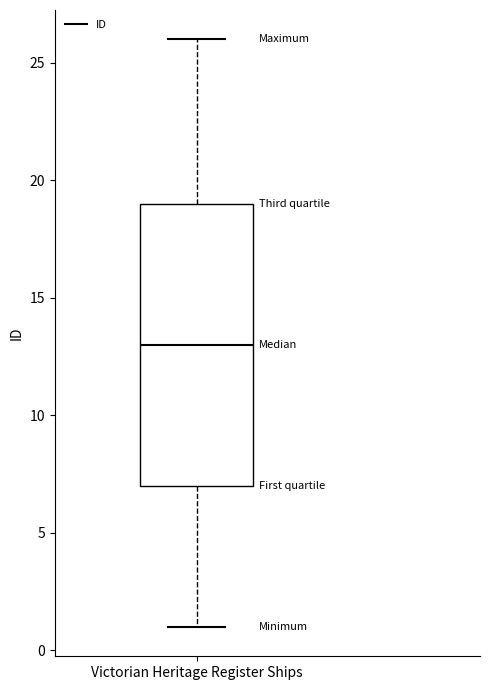

Read this box plot against the y-axis: the position of the median line, the range covered by the box, and the ends of both whiskers. The values are not printed on the chart, so give them approximately, as read against the axis.

median 13, box 7 to 19, whiskers 1 to 26